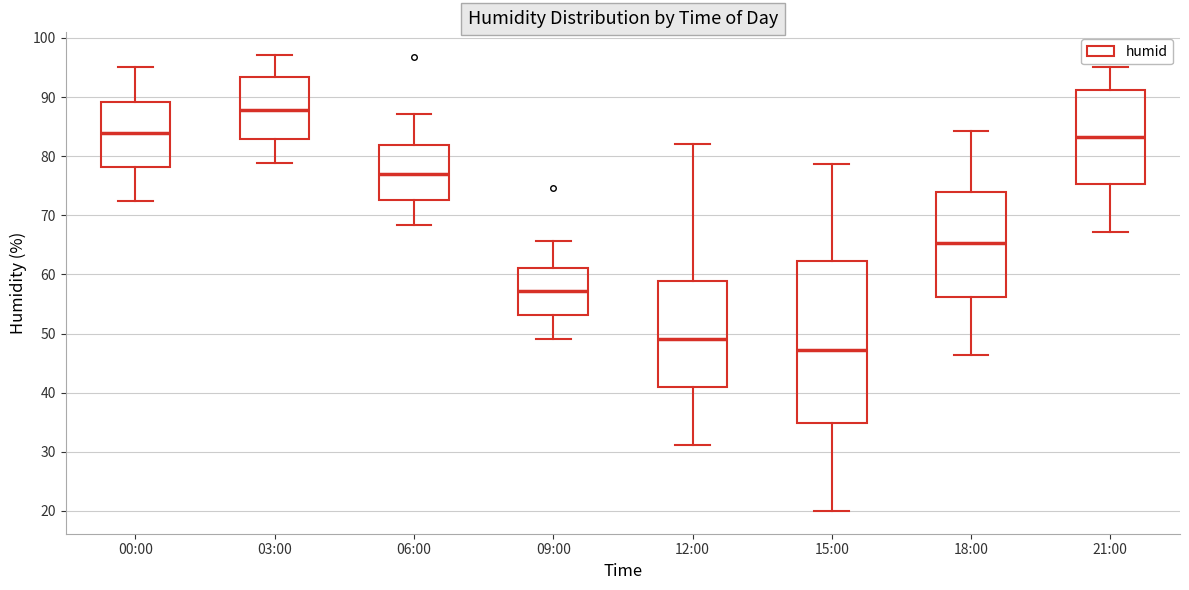

Which box has the highest median line?

03:00